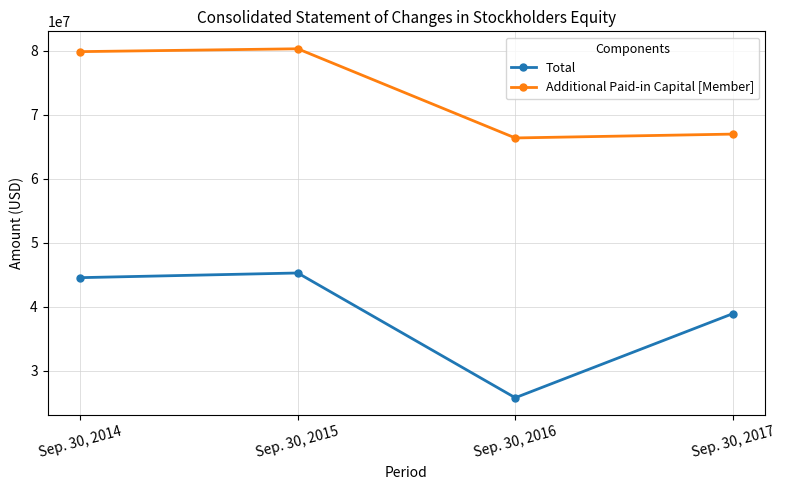

Reading left to right, transcribe all the data shown in this chart.

Total: 44532000	45262000	25773000	38903000
Additional Paid-in Capital [Member]: 79837000	80282000	66353000	66955000